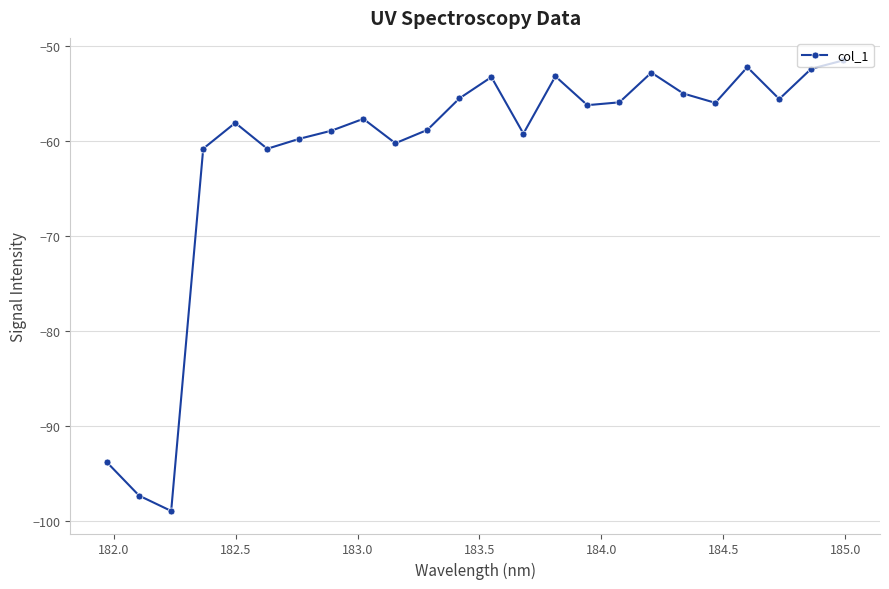

What is the sum of all values?

-1474.6